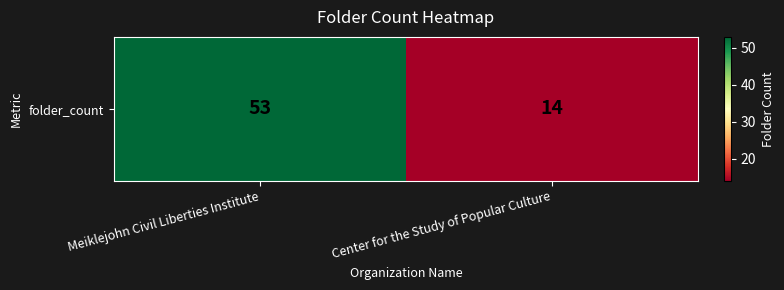

What is the difference between the values at Meiklejohn Civil Liberties Institute and Center for the Study of Popular Culture?

39